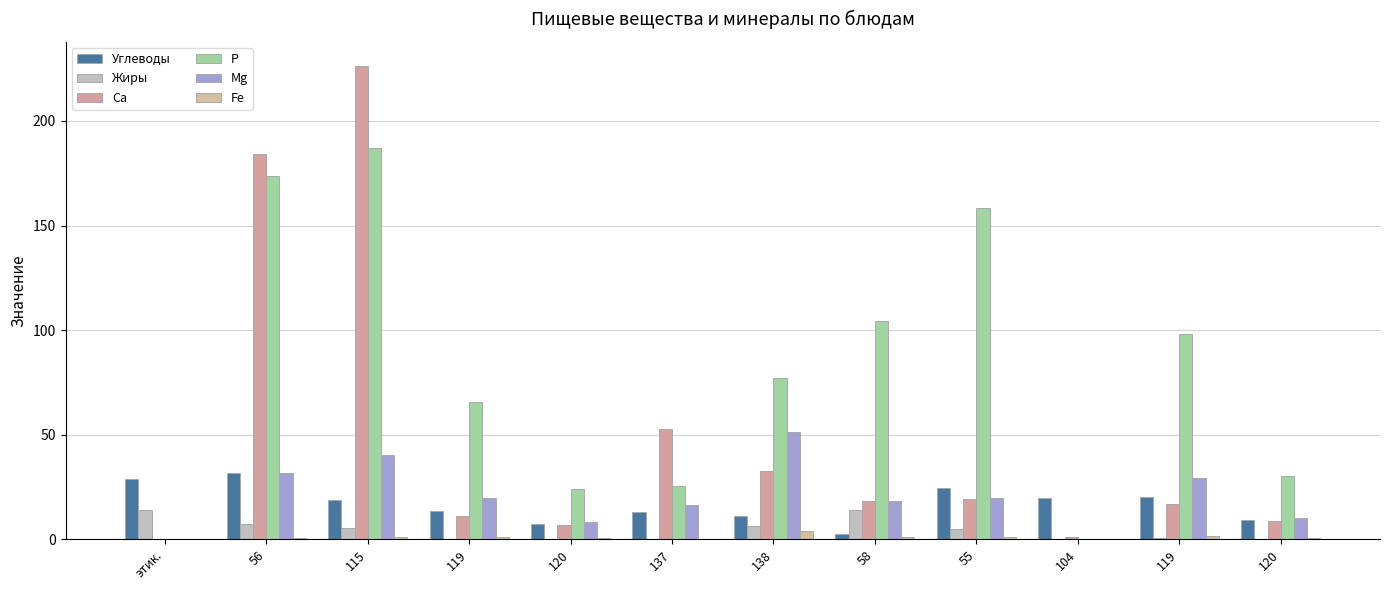

What is the difference between the Углеводы values at 104 and 55?

4.8